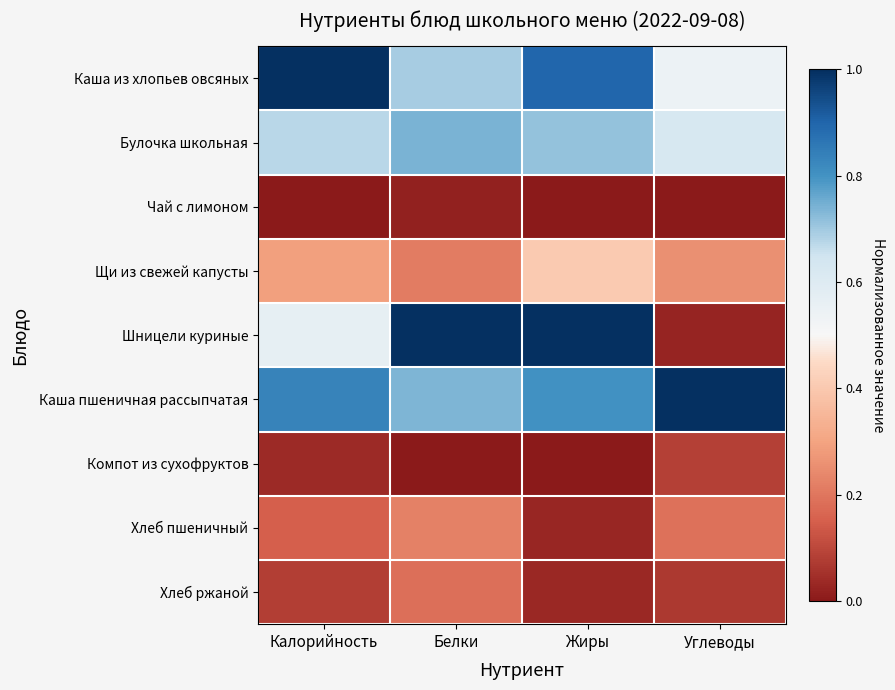

List the series in order of their peak value, highest first.

Каша из хлопьев овсяных, Каша пшеничная рассыпчатая, Шницели куриные, Булочка школьная, Щи из свежей капусты, Хлеб пшеничный, Хлеб ржаной, Компот из сухофруктов, Чай с лимоном